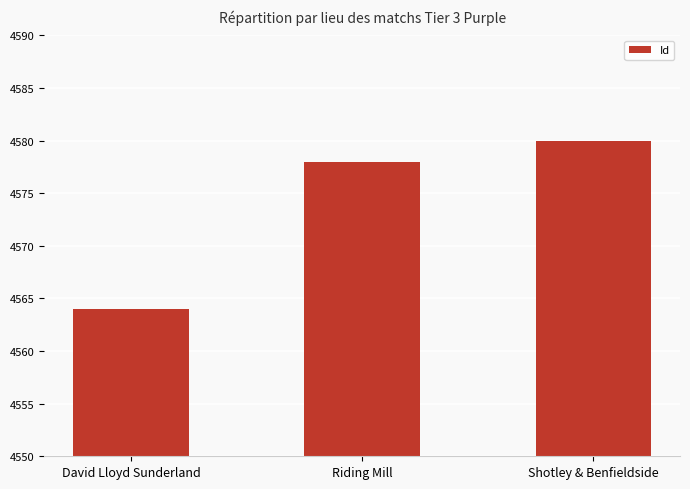

Reading right to left, list all the values displayed in this chart.

Shotley & Benfieldside=4580	Riding Mill=4578	David Lloyd Sunderland=4564